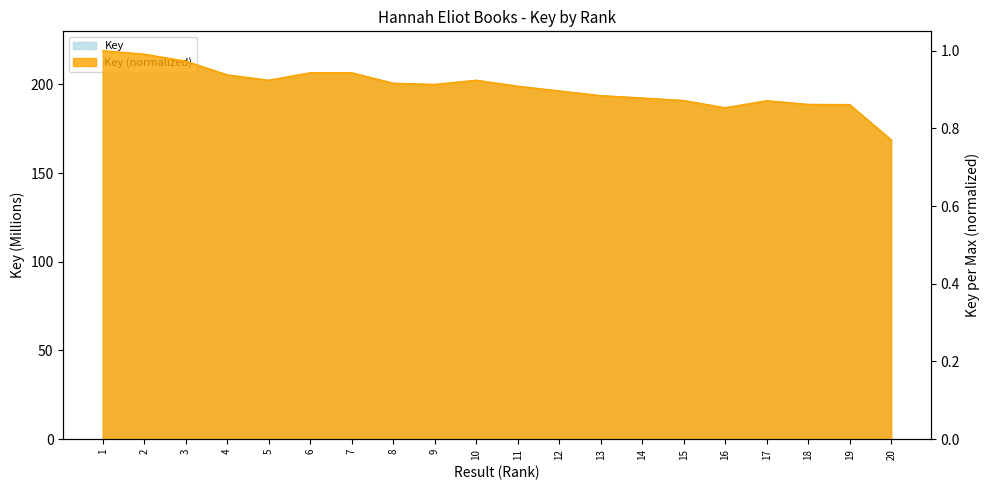

What is the value of the 20th point from the left?

168.7